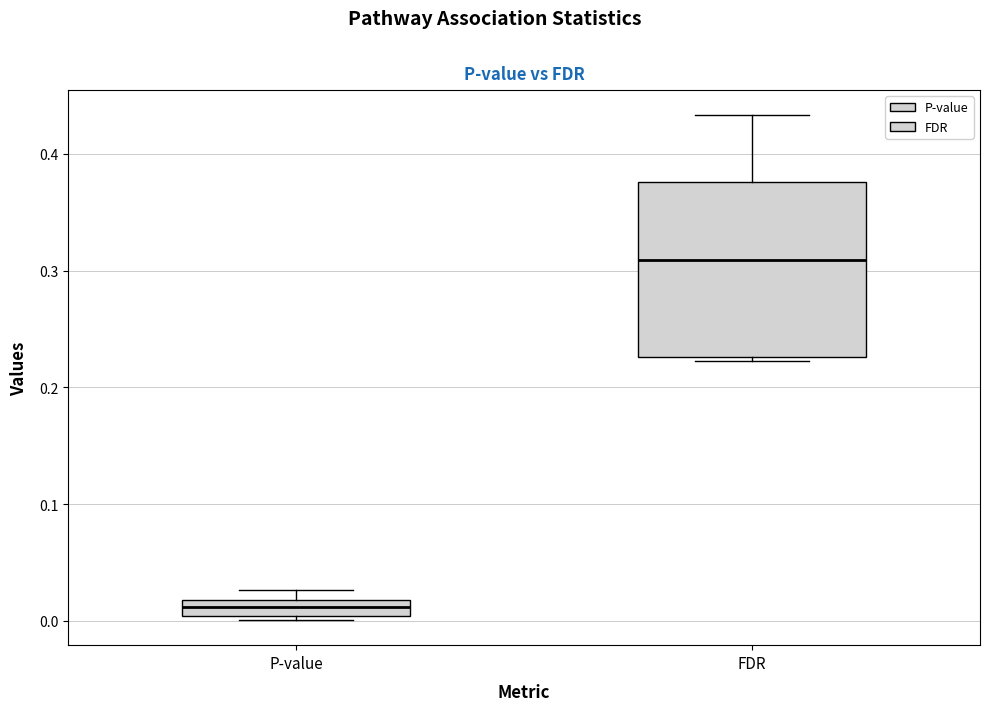

Which box is the tallest, from its lower edge to its upper edge?

FDR